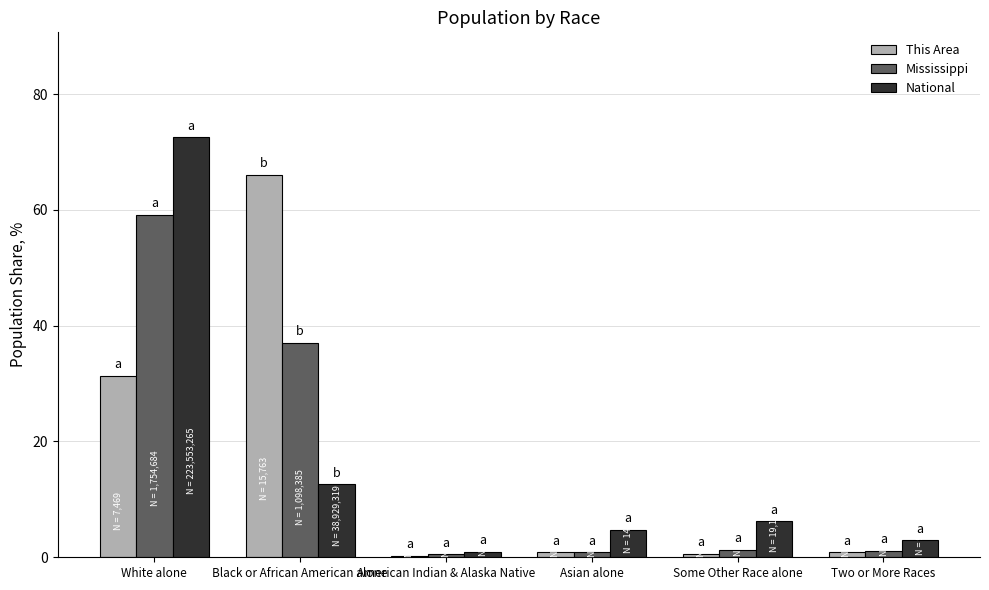

Is it true that This Area equals 66.1 at Black or African American alone?

True